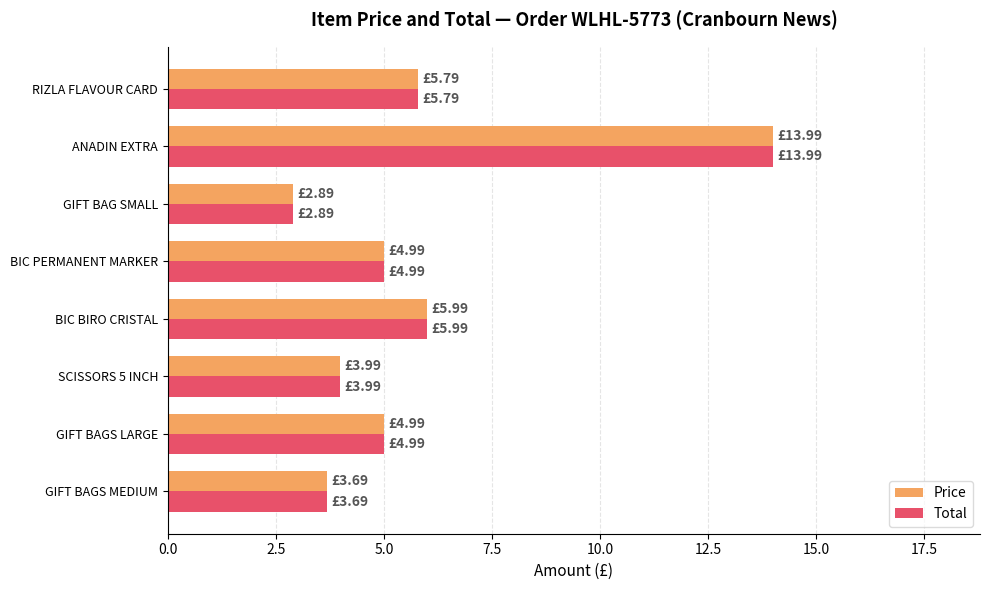

What is the difference between the second highest and second lowest values in the Price series?

2.3